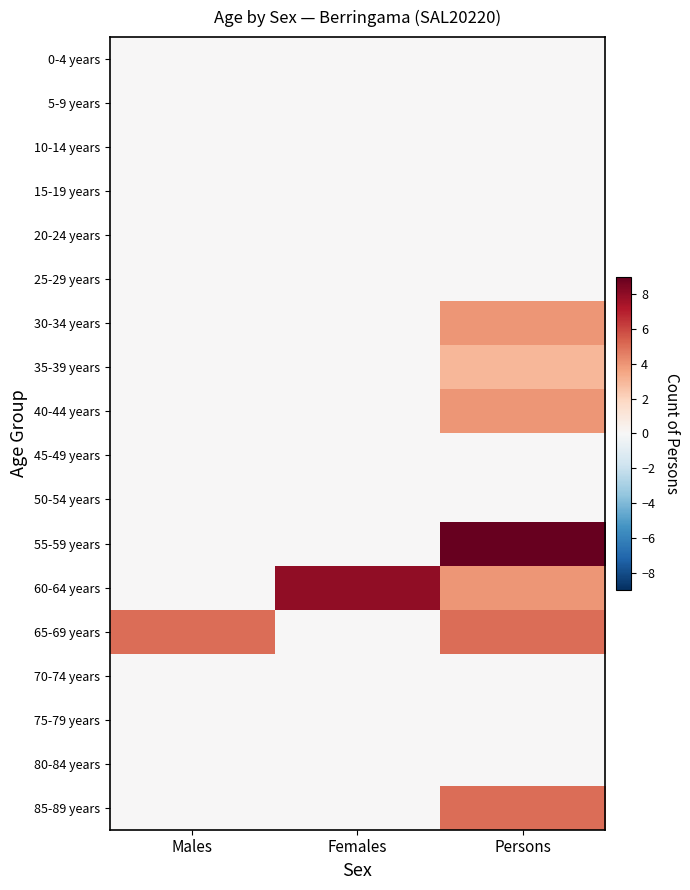

Which series has the largest range (max minus min)?

55-59 years